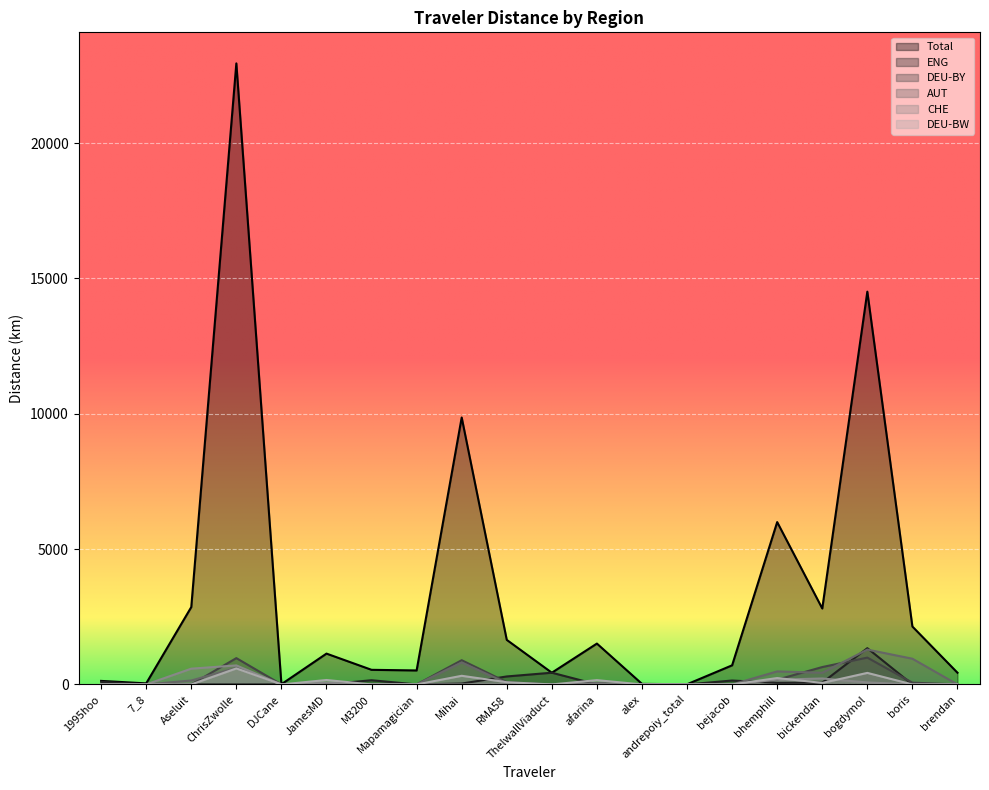

Which series has the largest range (max minus min)?

Total